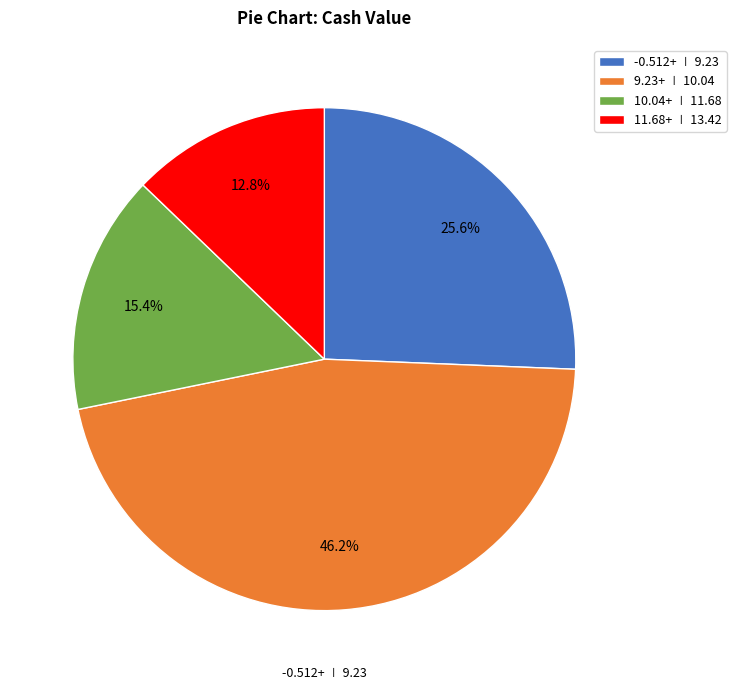

Which slice is the smallest?

11.68+ ∣ 13.42